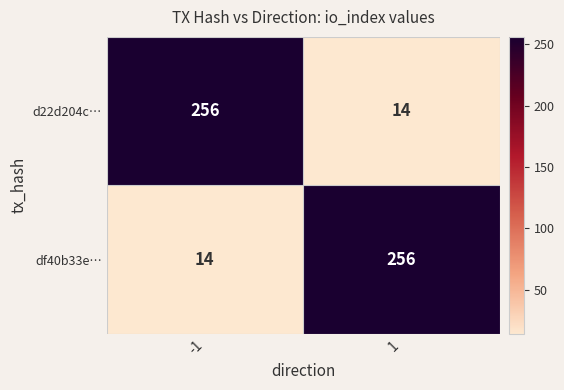

The value of df40b33e… at -1 is 19. True or false?

False